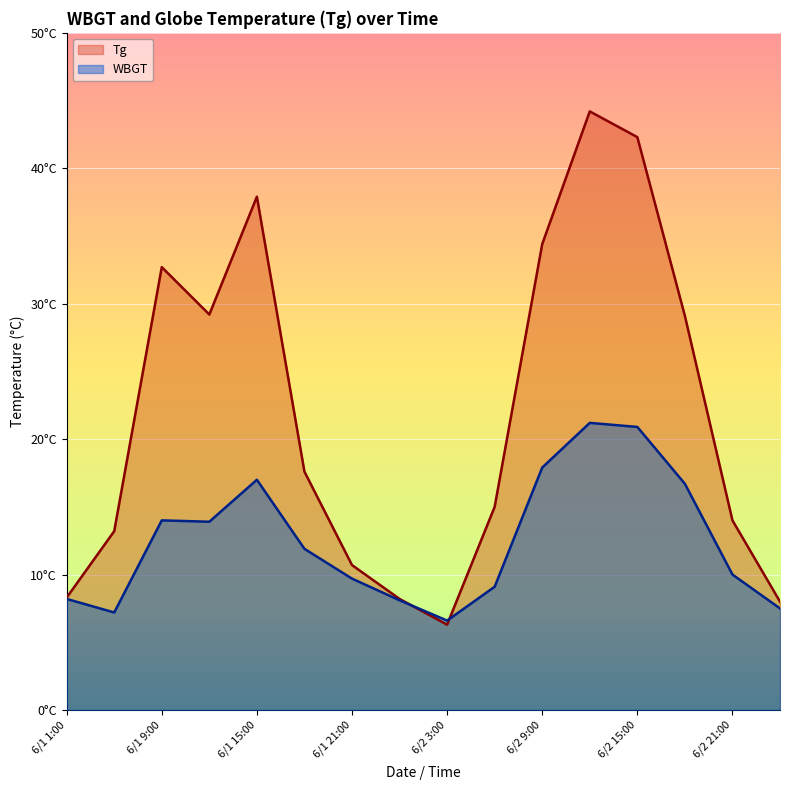

In WBGT, how many points are lower than both neighbors (excluding endpoints)?

3